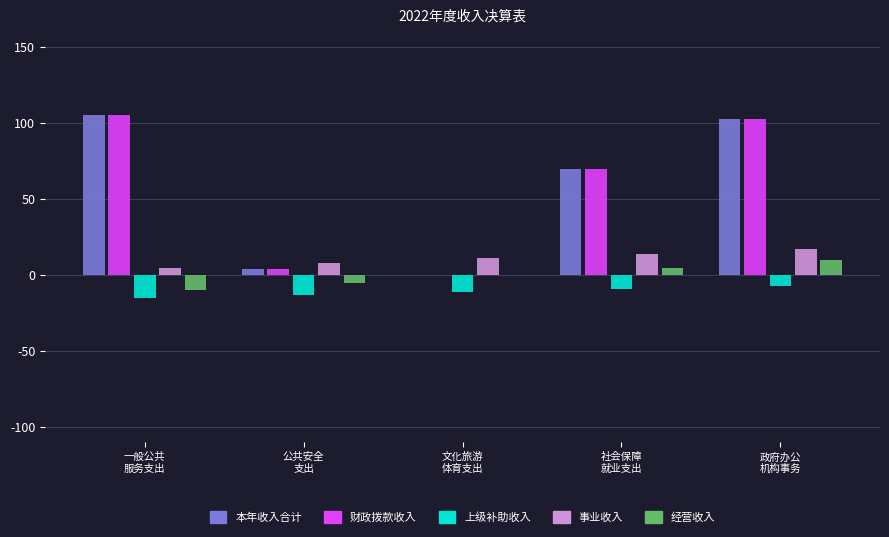

What is the greatest value displayed?

105.7